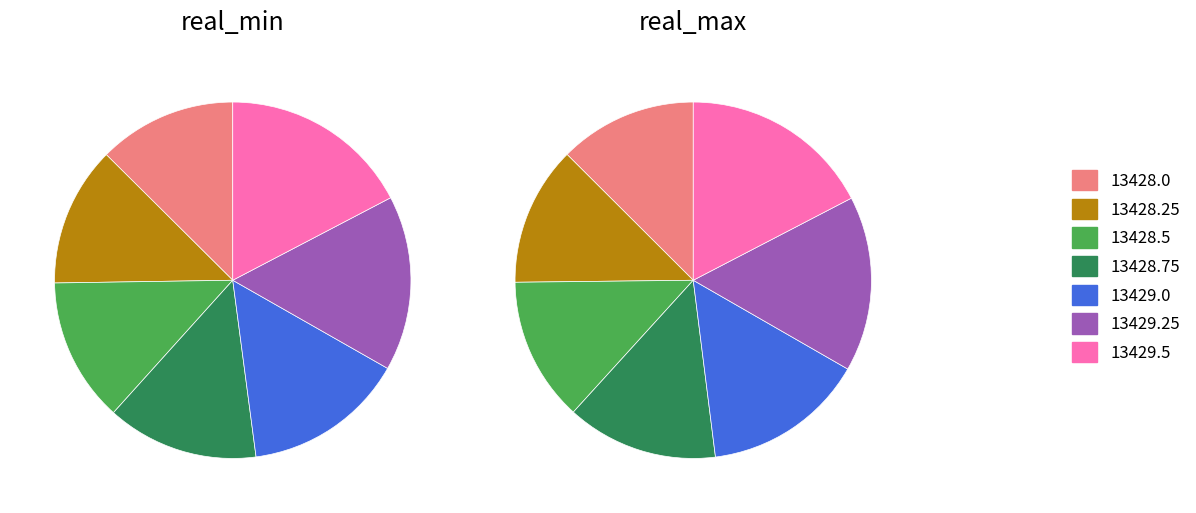

Does 13429.25 represent more than half of the total?

No